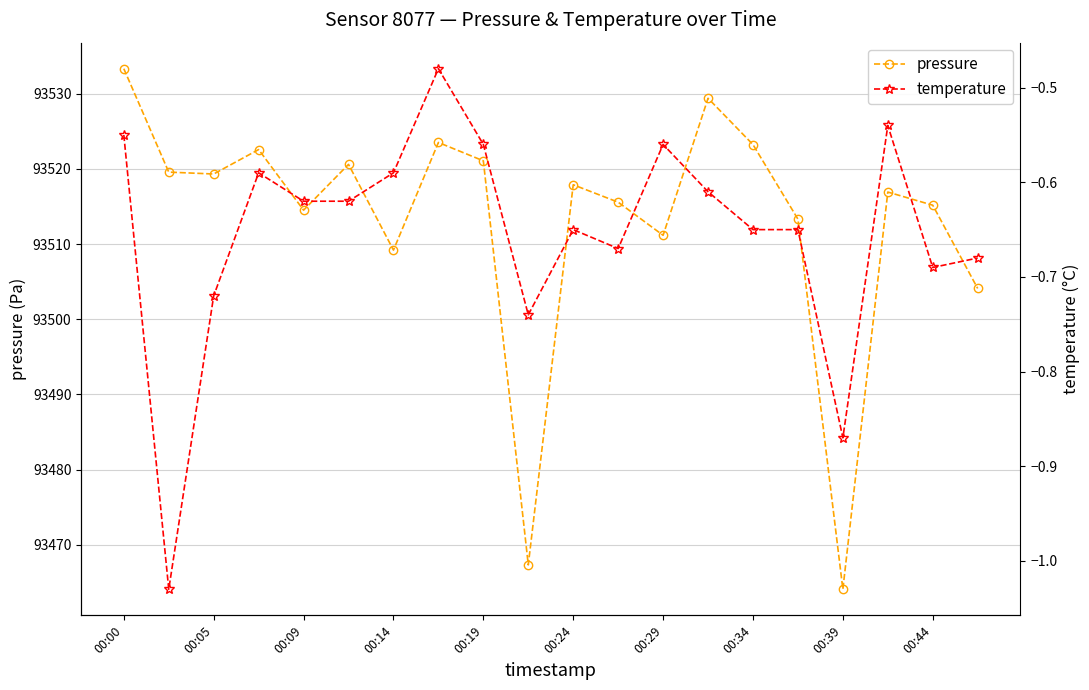

The pressure series shows 159156.7 at 00:05. True or false?

False